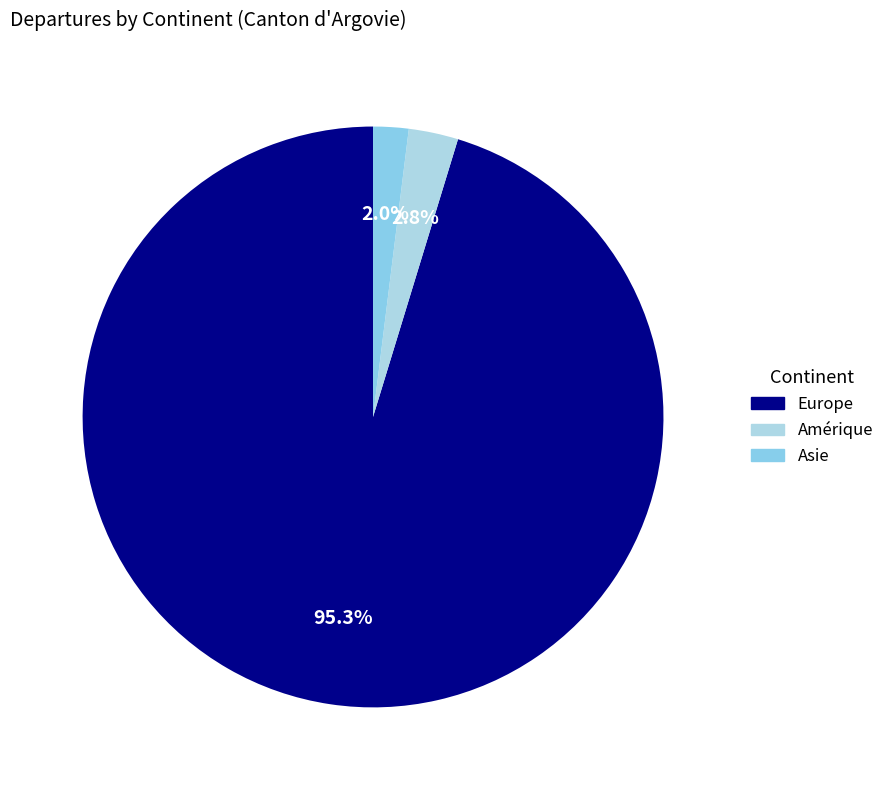

How many slices are in this pie chart?

3